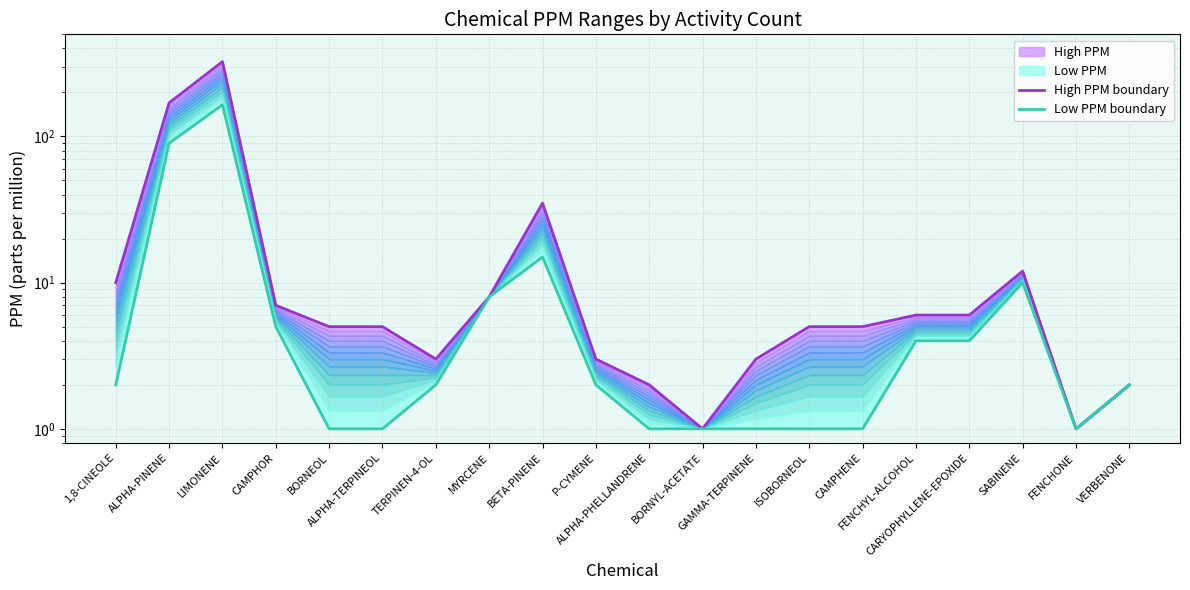

Between BETA-PINENE and MYRCENE, which is larger?

BETA-PINENE